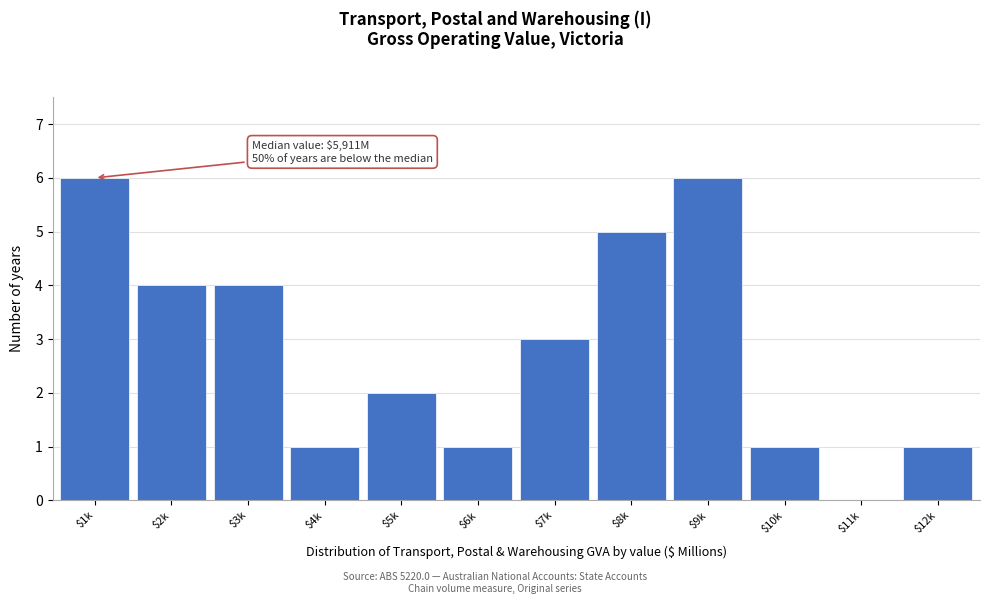

What is the maximum value shown in the chart?

6